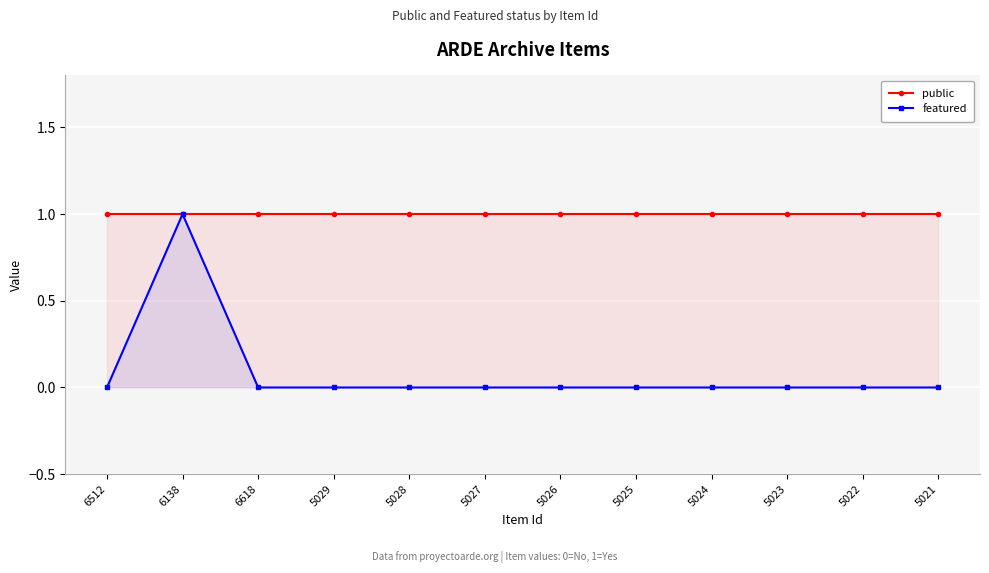

True or false: featured and public cross at least once.

False